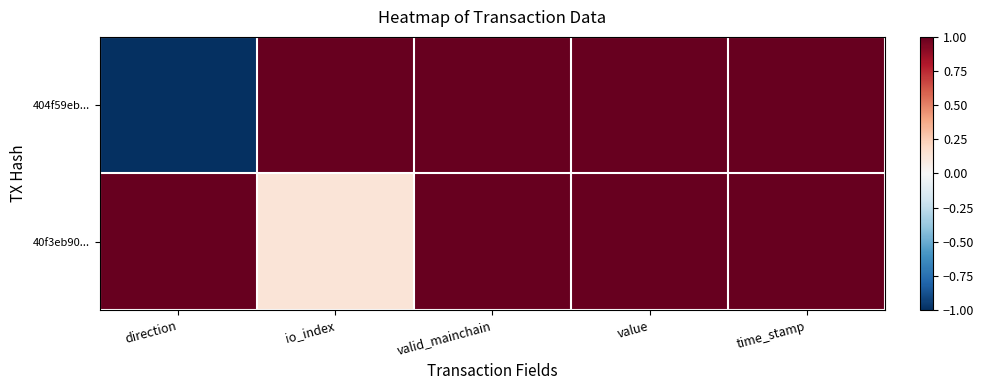

Rank the series at value from highest to lowest value.

404f59eb..., 40f3eb90...